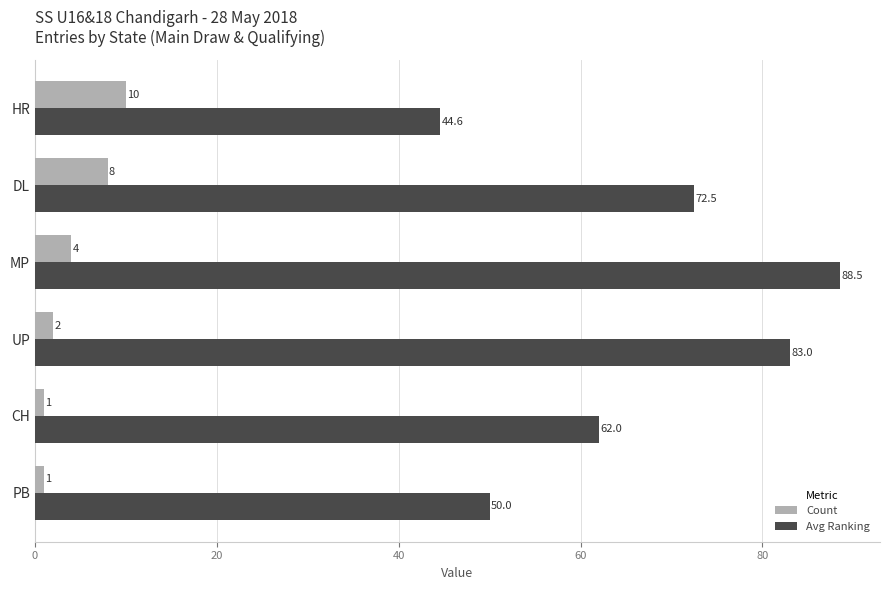

How many Count values are between 1 and 8?

5